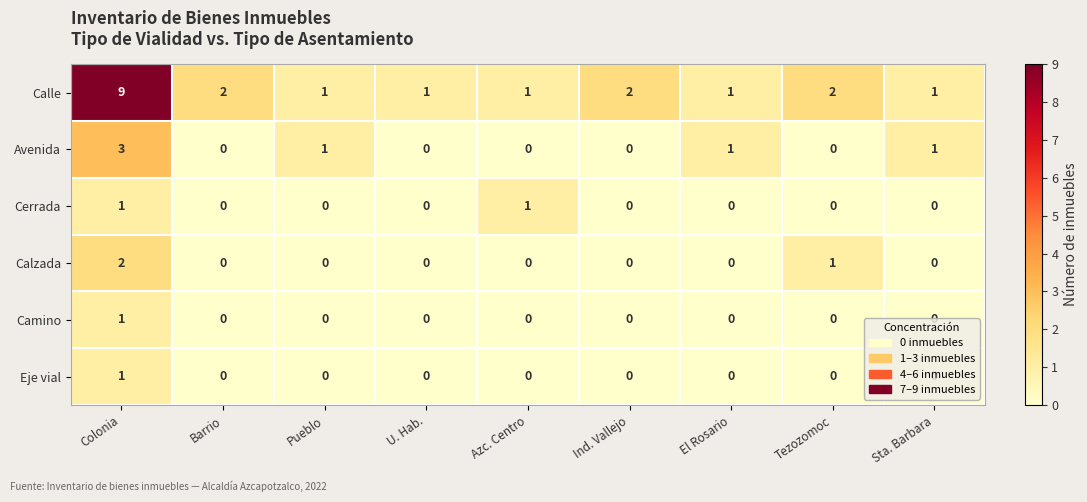

At which category is the sum across all series the highest?

Colonia